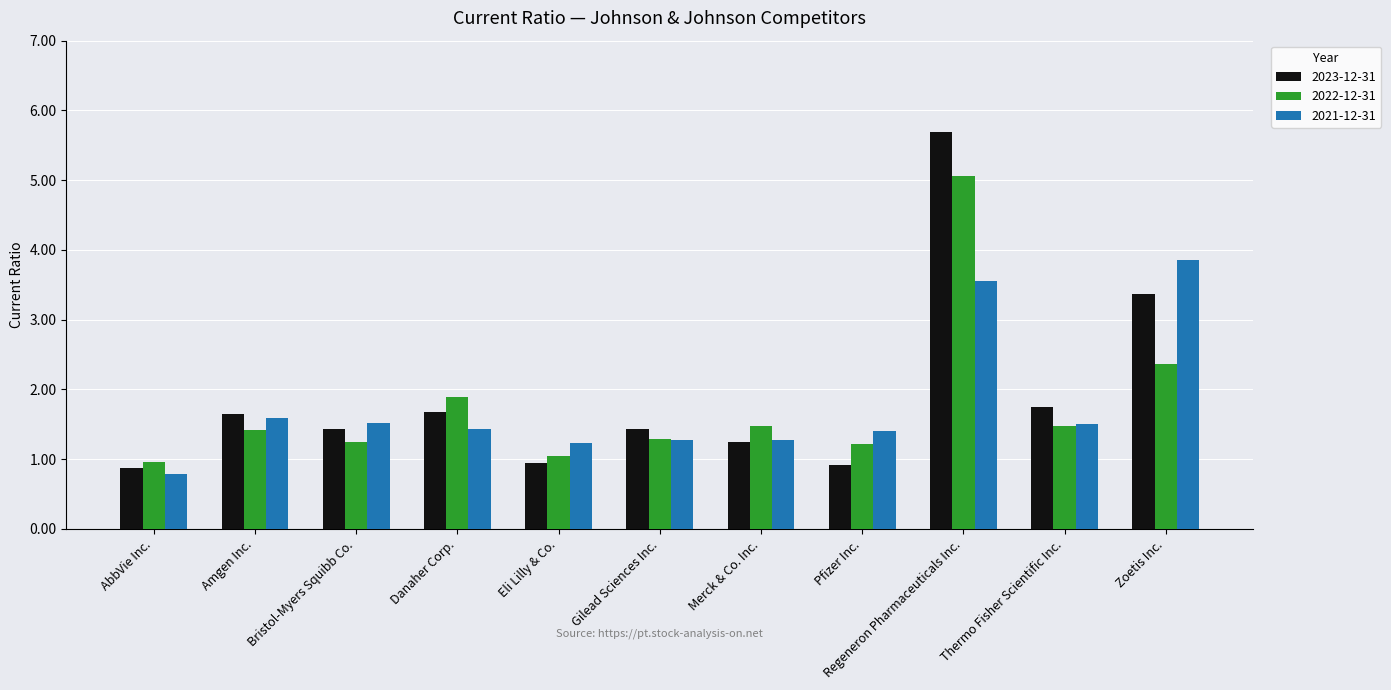

The value of 2021-12-31 at Merck & Co. Inc. is 1.3. True or false?

True